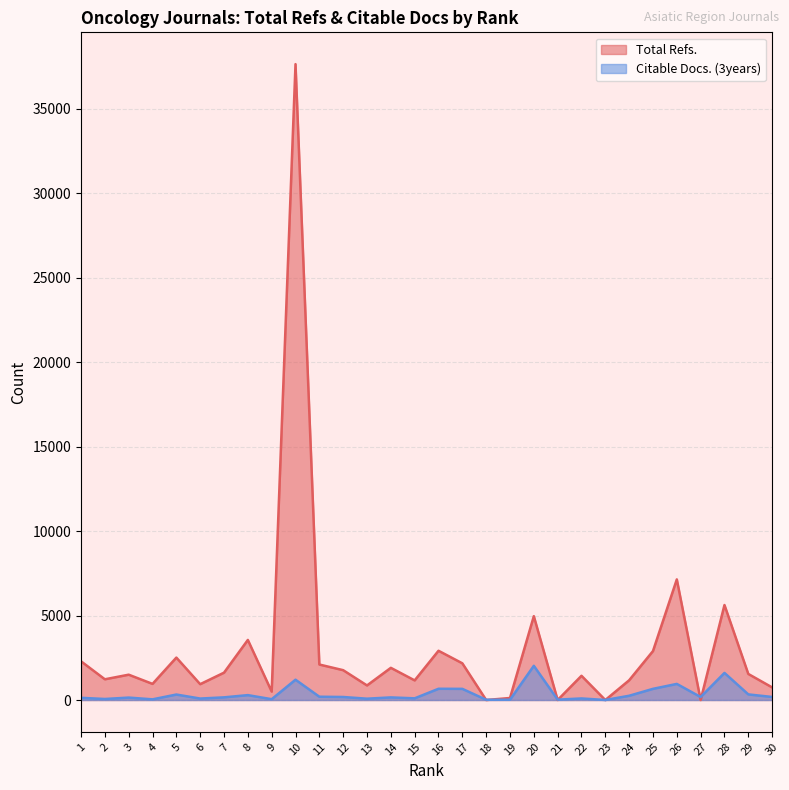

True or false: Total Refs. has a value of 2917 at 16.

True